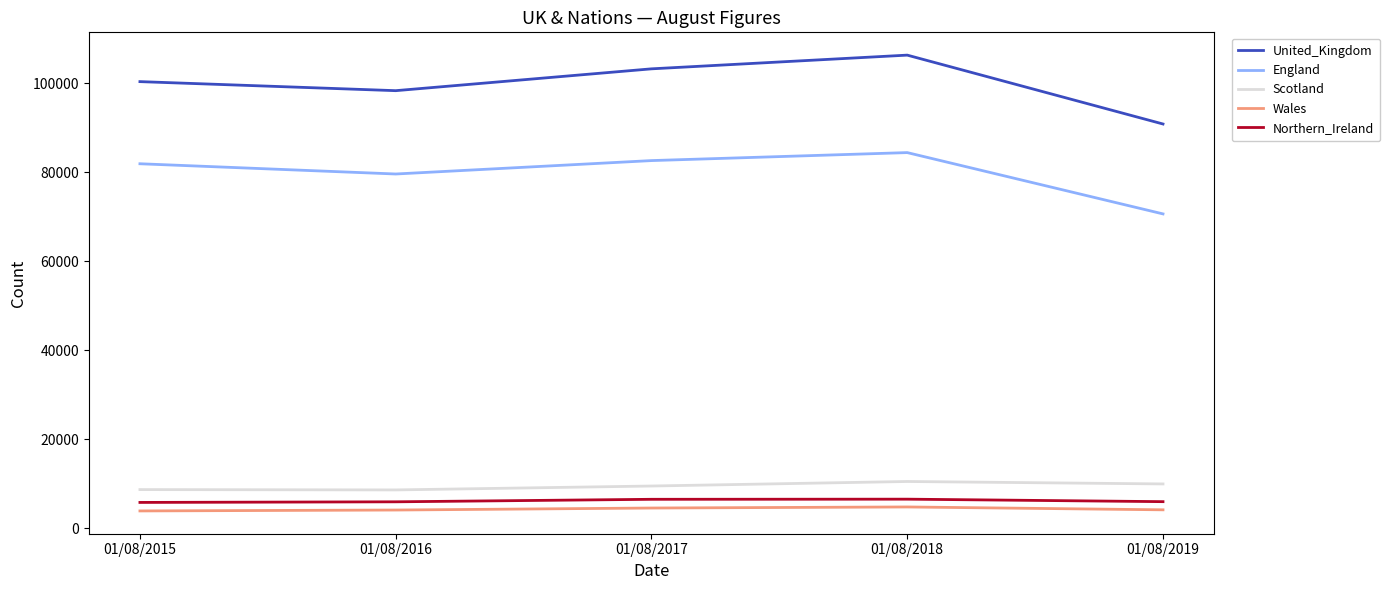

In Northern_Ireland, how many points are higher than both neighbors (excluding endpoints)?

1